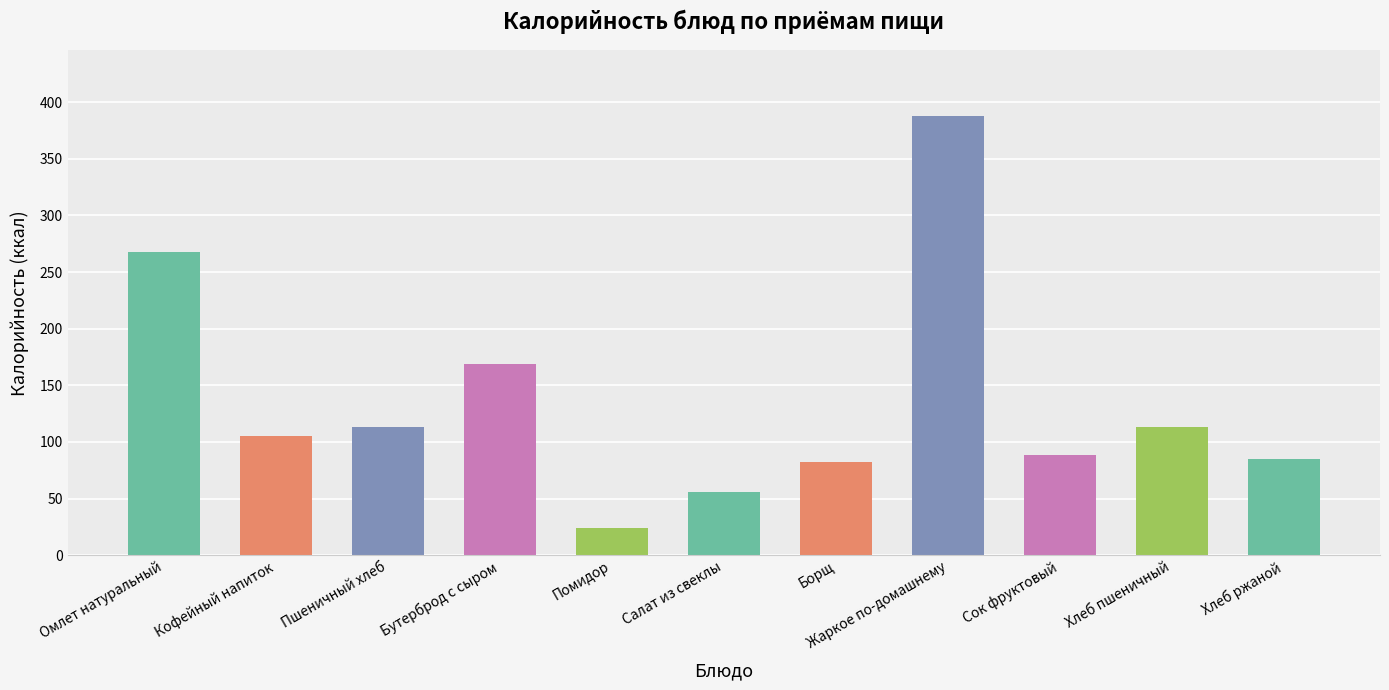

Which label corresponds to the largest value in the chart?

Жаркое по-домашнему